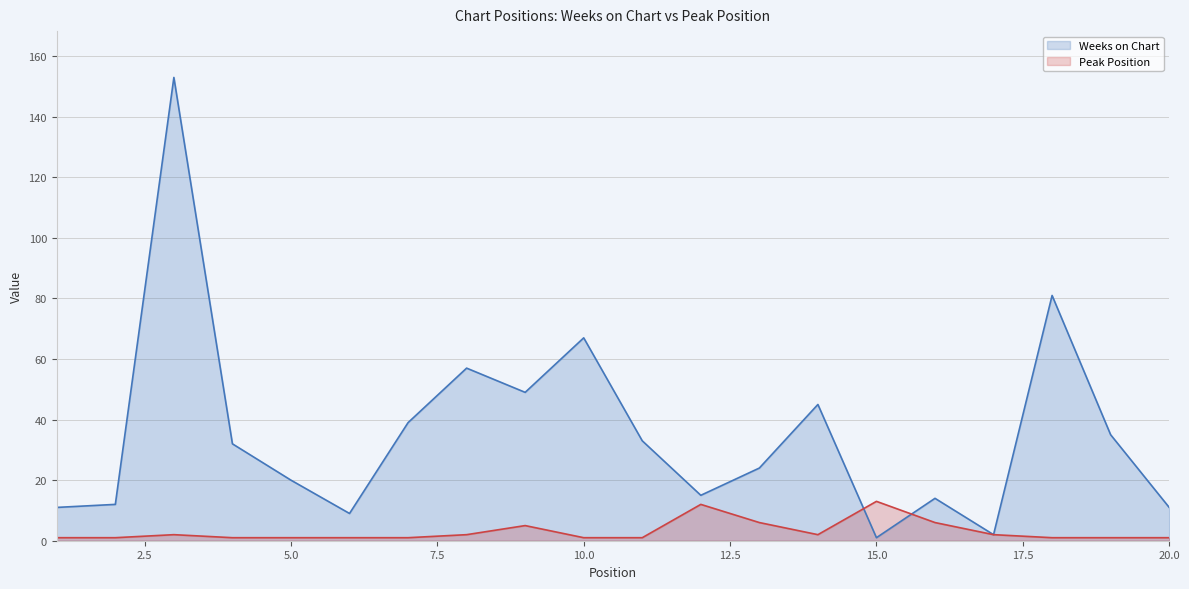

True or false: Weeks on Chart has a value of 11 at 1.

True